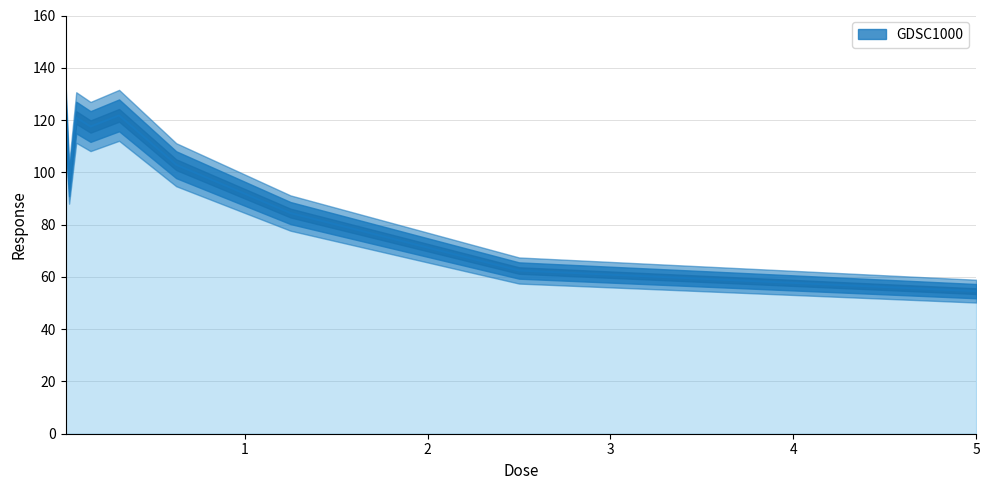

How many lines are shown in the chart?

1